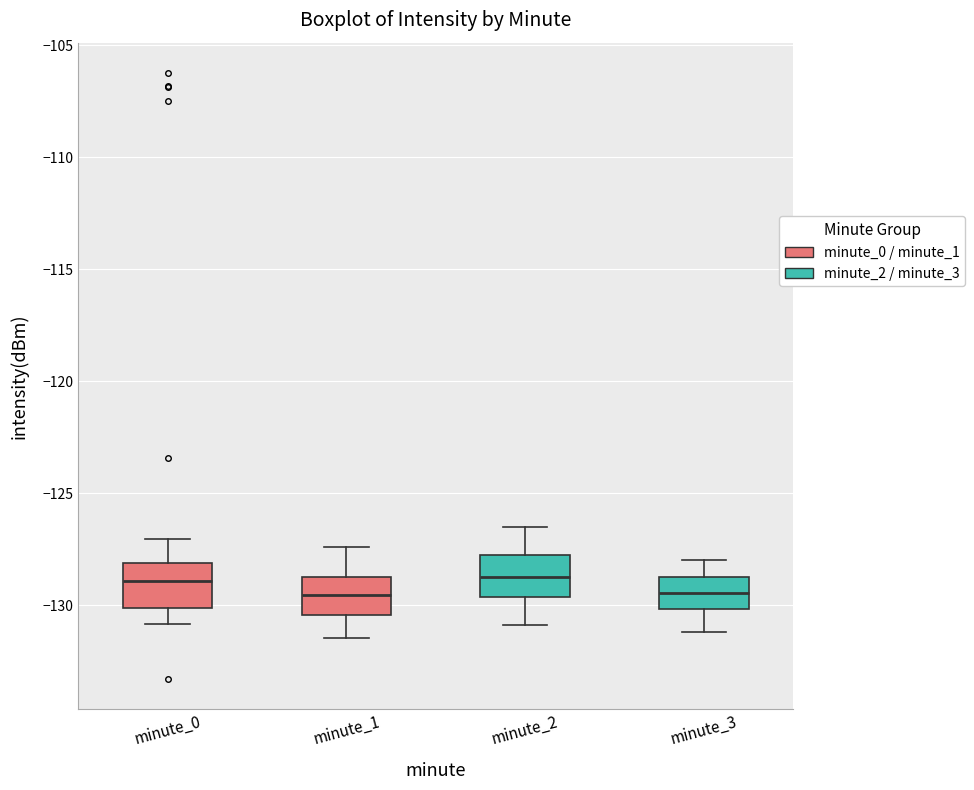

Reading left to right, transcribe this box plot: for each box, give where its median line is, the range the box spans, and where its two whiskers end, as read against the y-axis. The values are not printed on the chart, so give them approximately, as read against the axis.

minute_0: median -129.0, box -130.0 to -128.0, whiskers -131.0 to -127.0
minute_1: median -129.5, box -130.5 to -128.5, whiskers -131.5 to -127.5
minute_2: median -128.5, box -129.5 to -127.5, whiskers -131.0 to -126.5
minute_3: median -129.5, box -130.0 to -128.5, whiskers -131.0 to -128.0